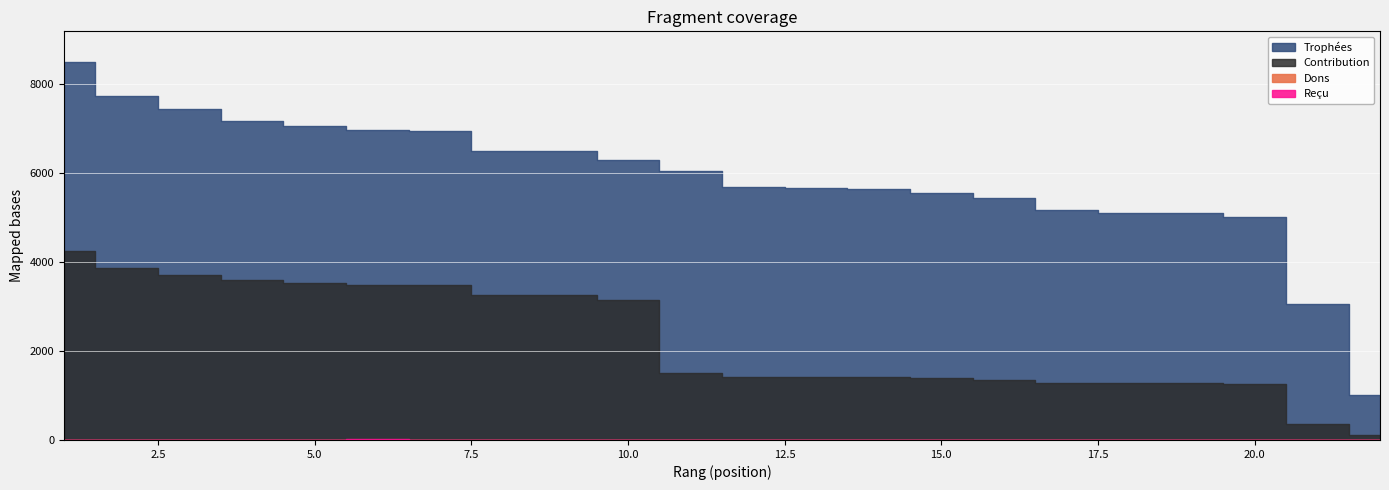

How many lines are shown in the chart?

4